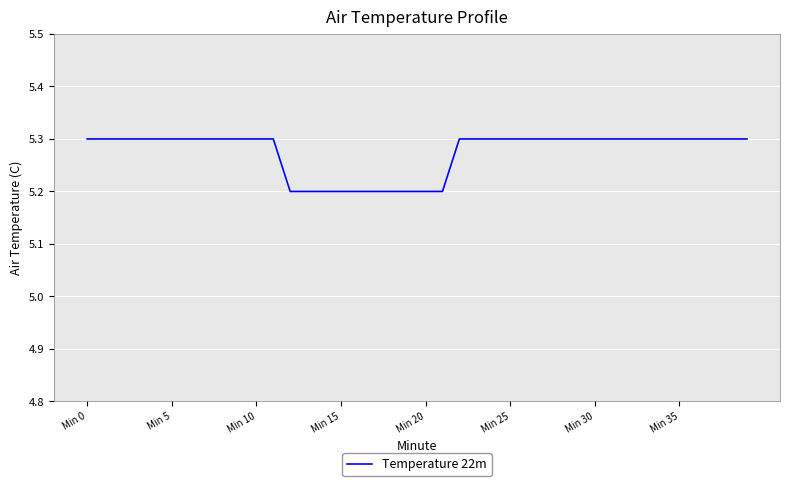

What is the maximum value shown in the chart?

5.3